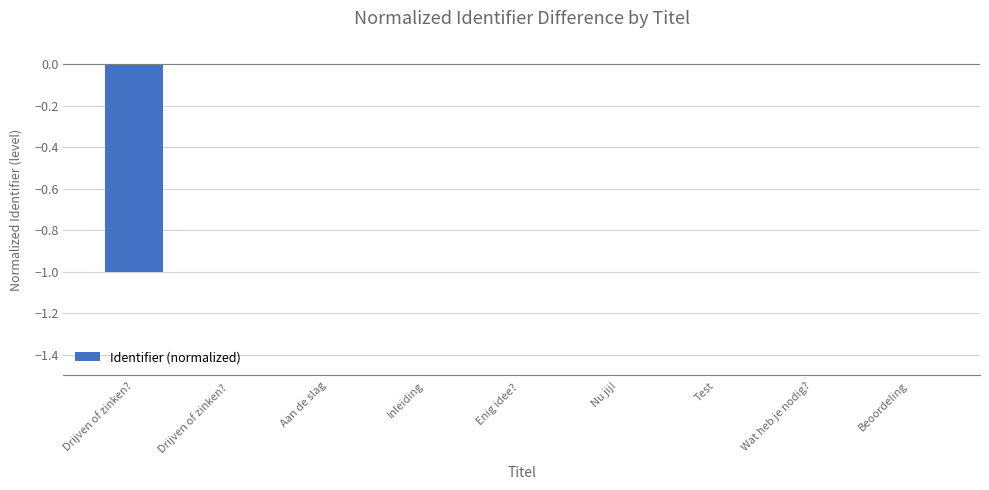

The value at Aan de slag is -0.0. True or false?

True